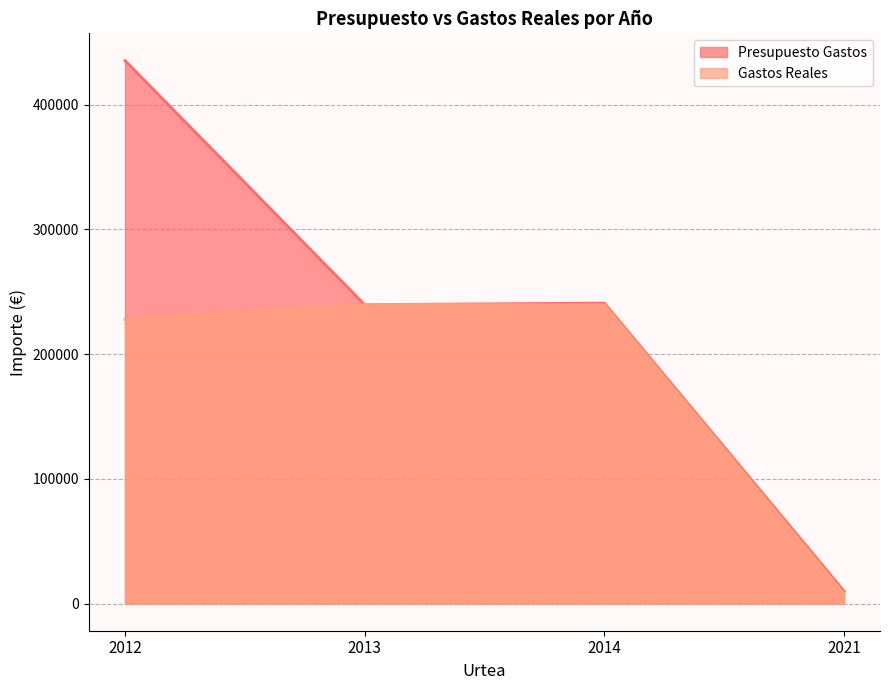

How many lines are shown in the chart?

2